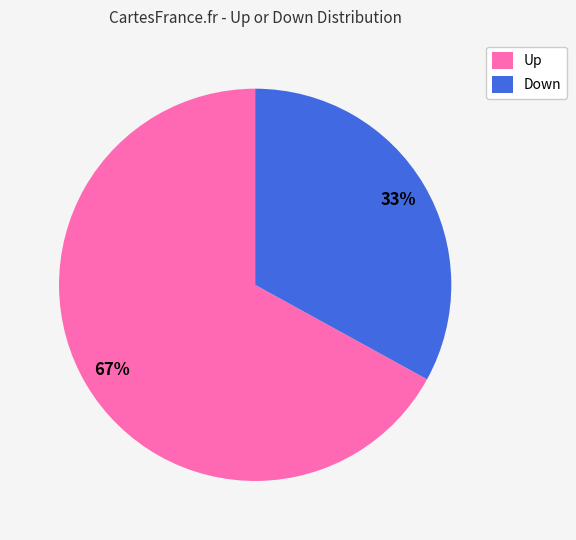

Is the sum of Up and Down greater than half?

Yes